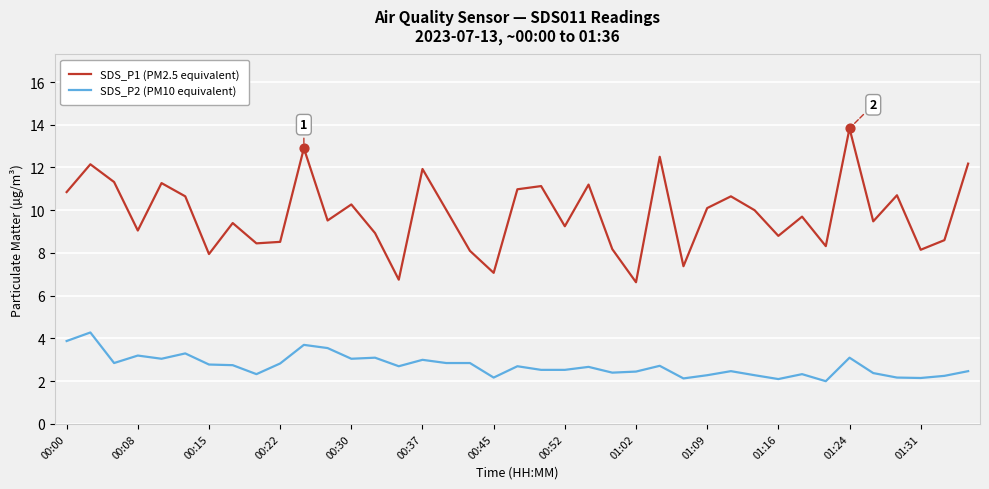

True or false: SDS_P2 (PM10 equivalent) and SDS_P1 (PM2.5 equivalent) intersect in this chart.

False